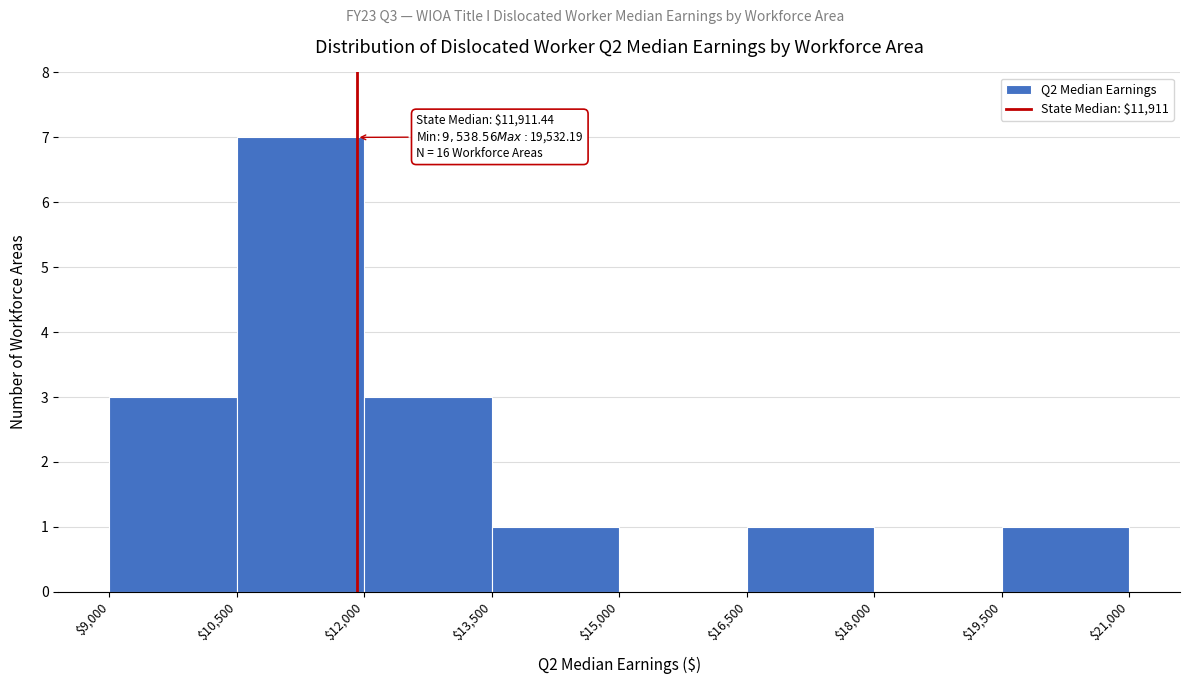

Which range on the x-axis has the tallest bar?

$10,500 to $12,000